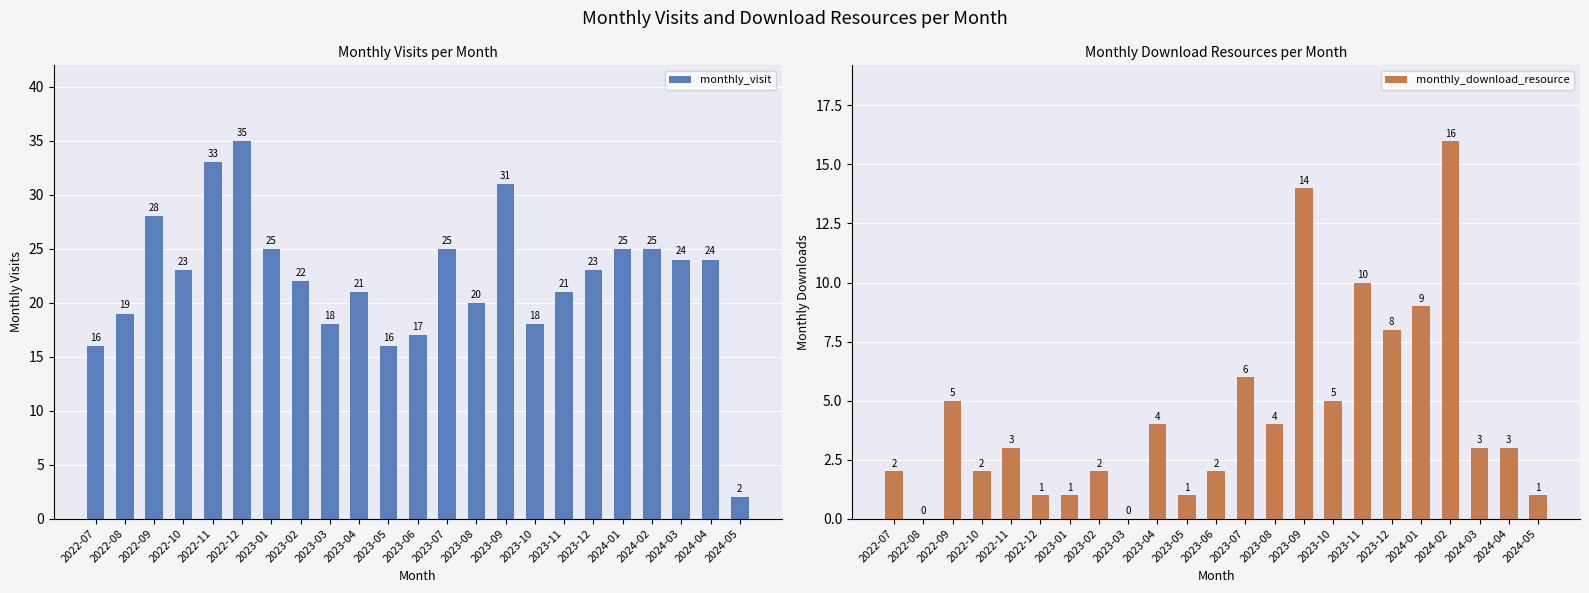

What is the average value of the monthly_visit series?

22